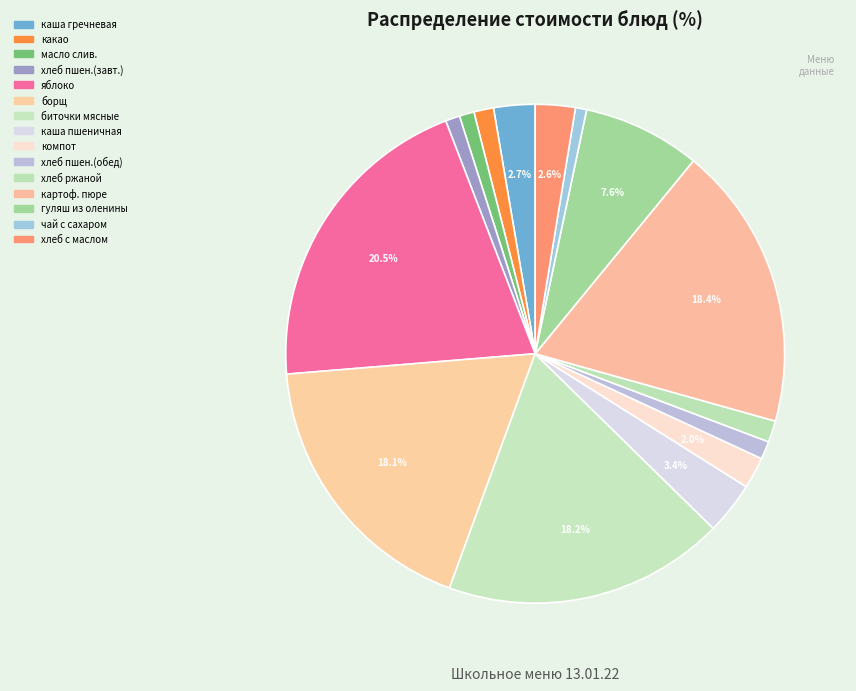

Count the number of slices in the pie.

15